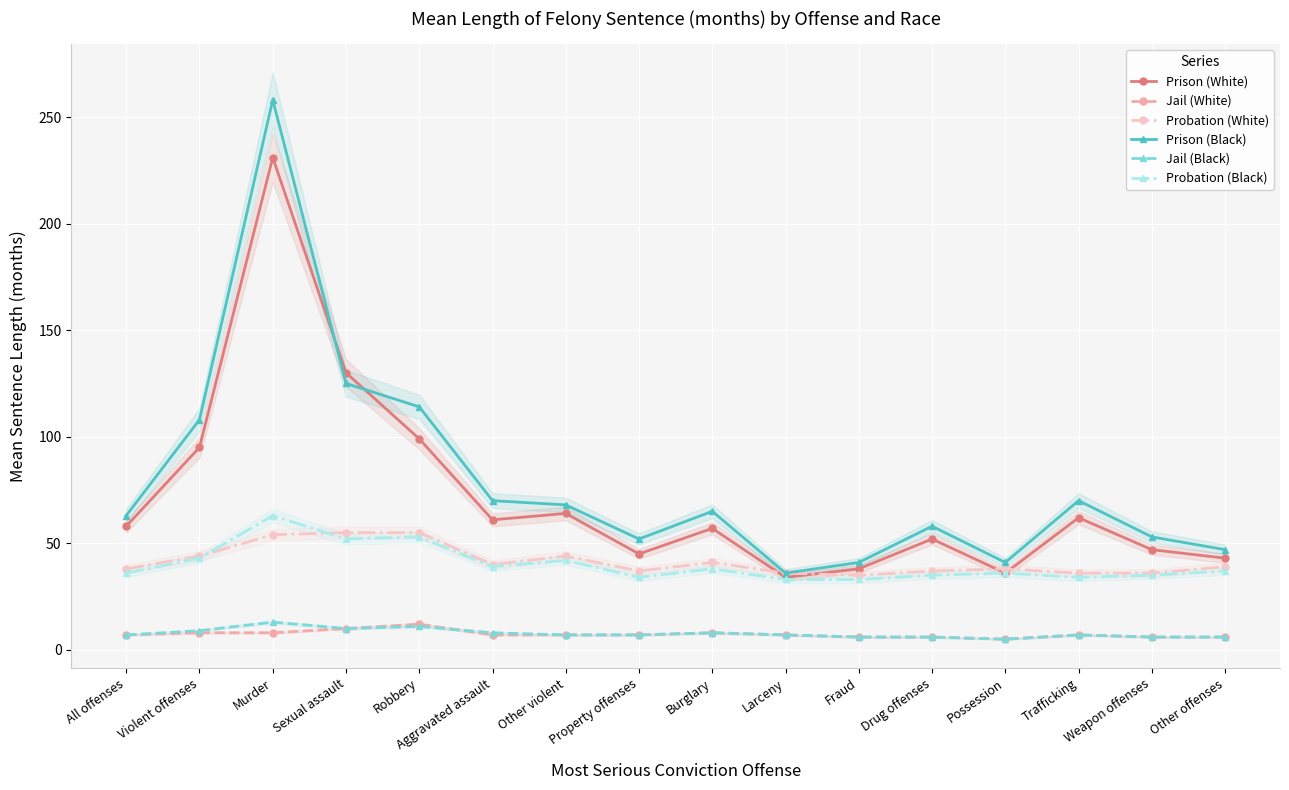

How many Jail (White) values are between 6 and 8?

13